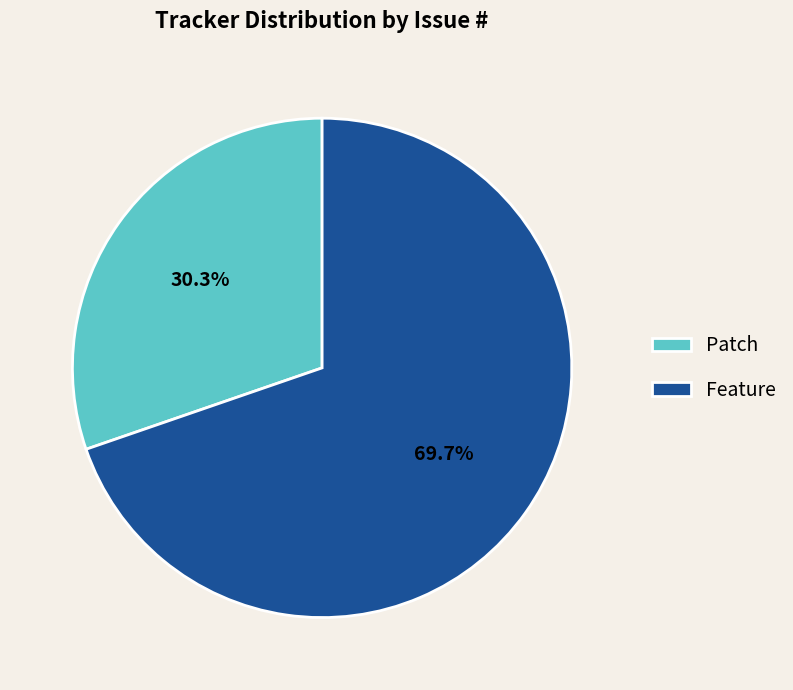

To the nearest percent, what is the difference between the Patch and Feature slice percentages?

39%